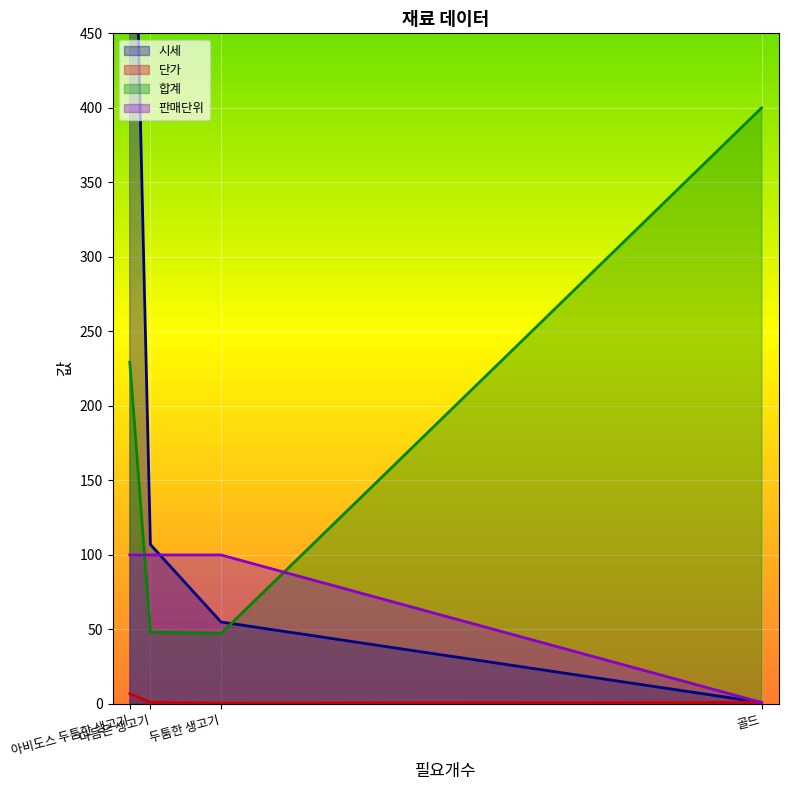

Which series has the largest total across all categories?

시세